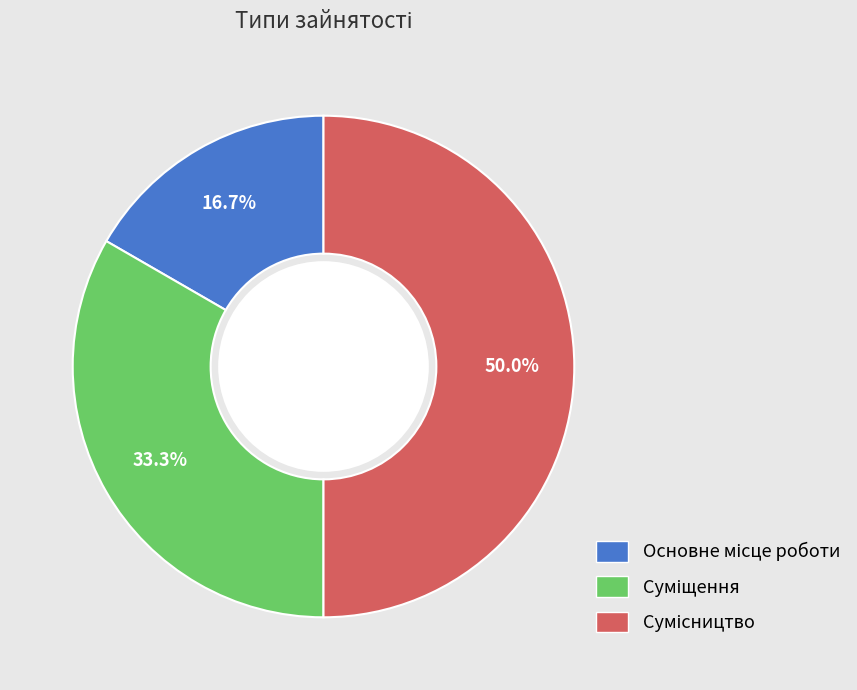

How many slices are in this pie chart?

3